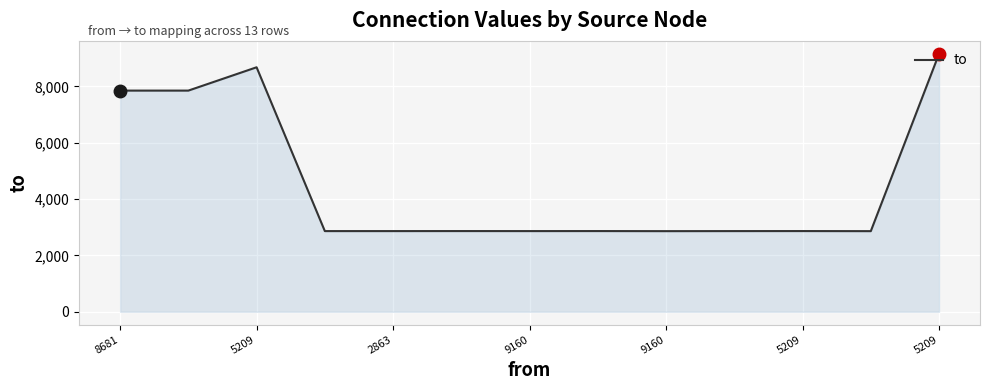

What is the maximum value shown in the chart?

9160